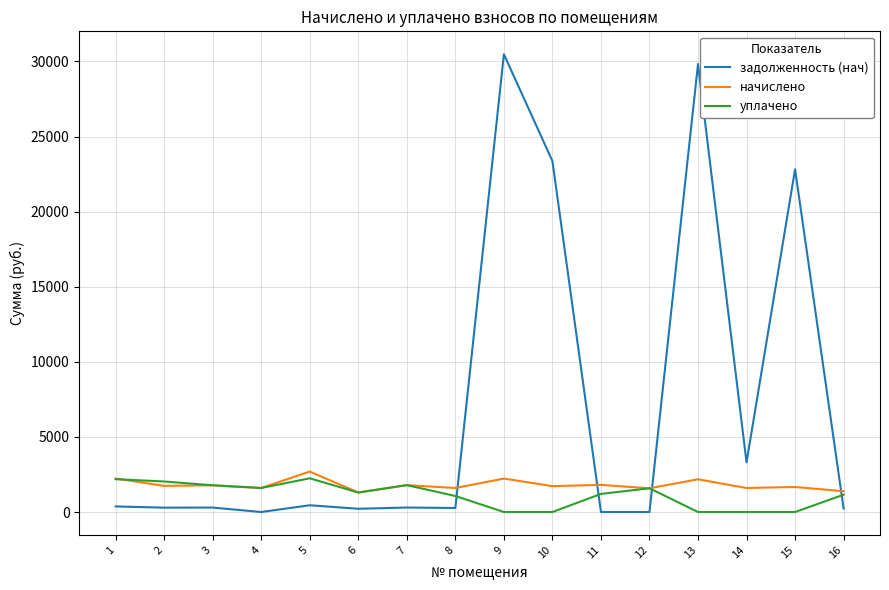

True or false: задолженность (нач) and уплачено intersect in this chart.

True